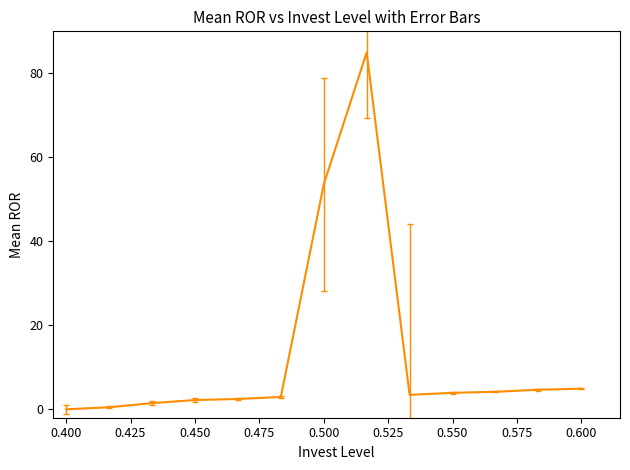

What is the greatest value displayed?

85.0